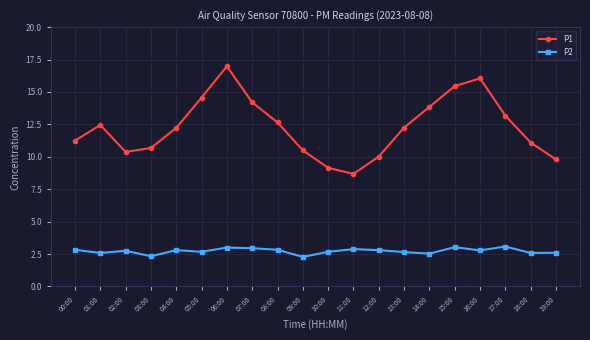

Between 17:00 and 18:00, which series saw the biggest shift?

P1